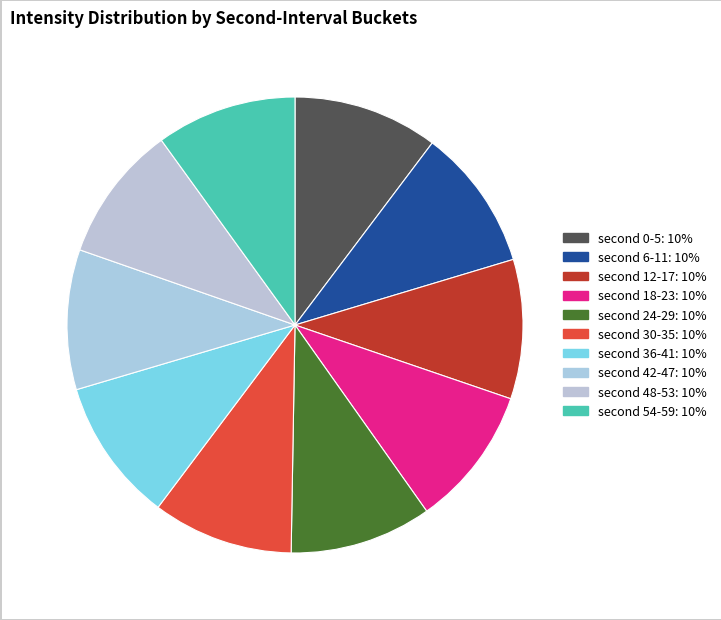

Count the number of slices in the pie.

10